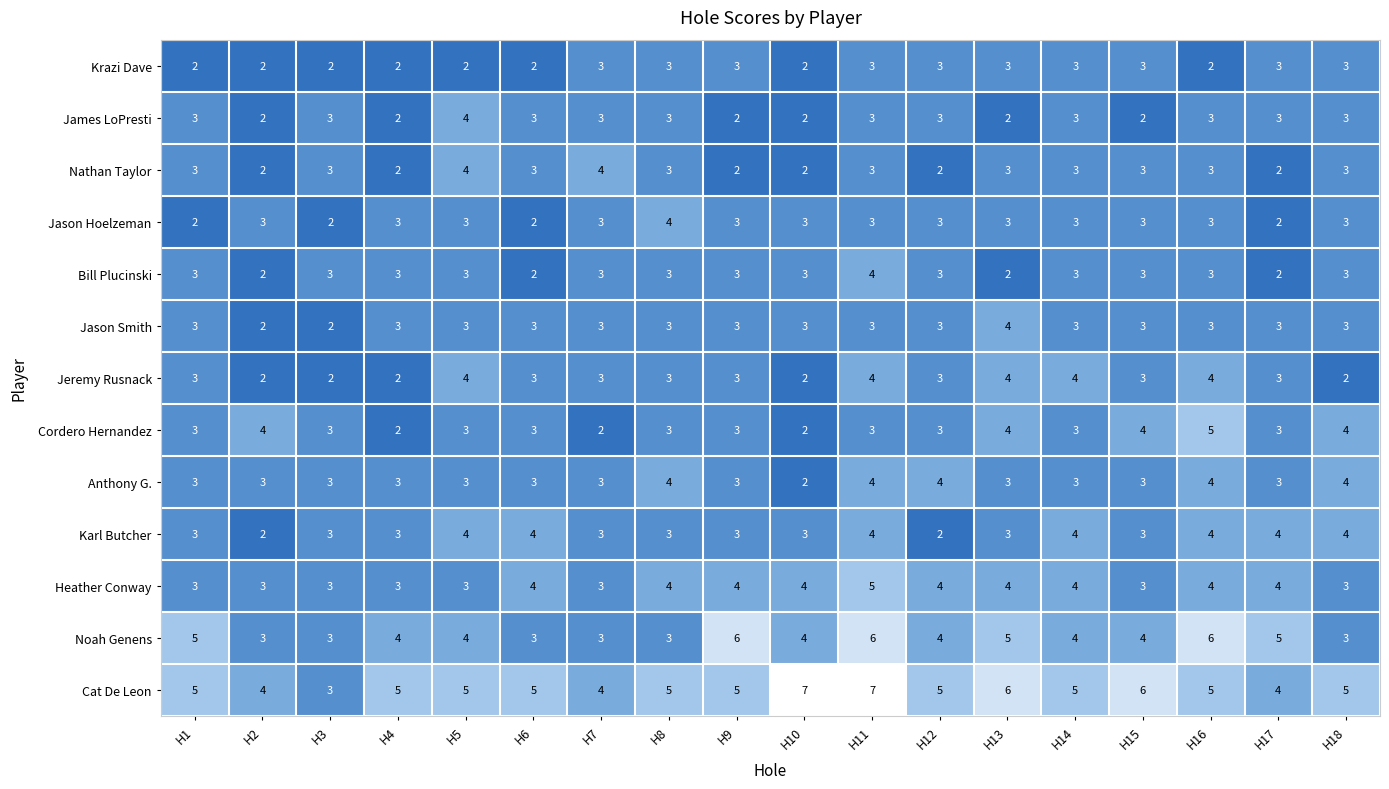

The value of Anthony G. at H4 is 3. True or false?

True